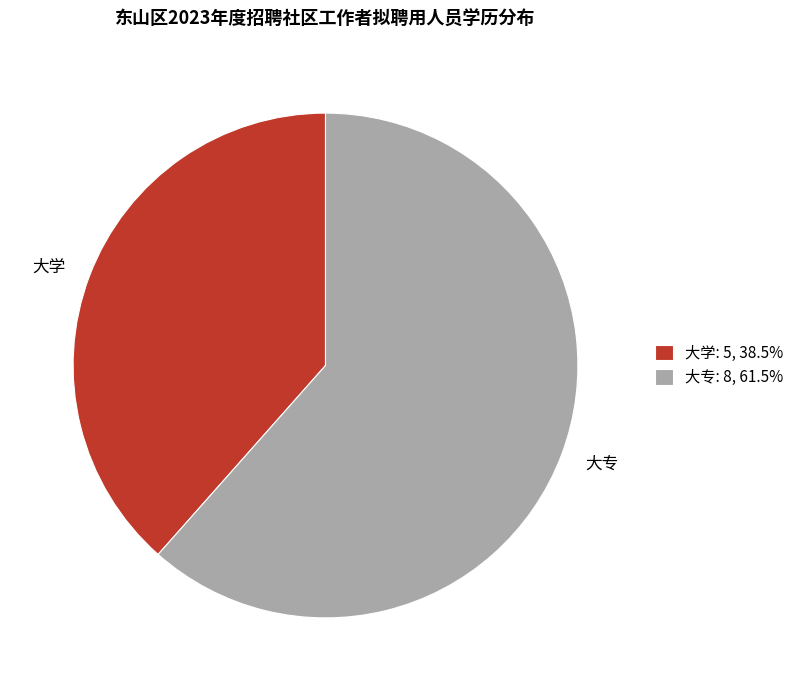

Does 大学 represent more than half of the total?

No